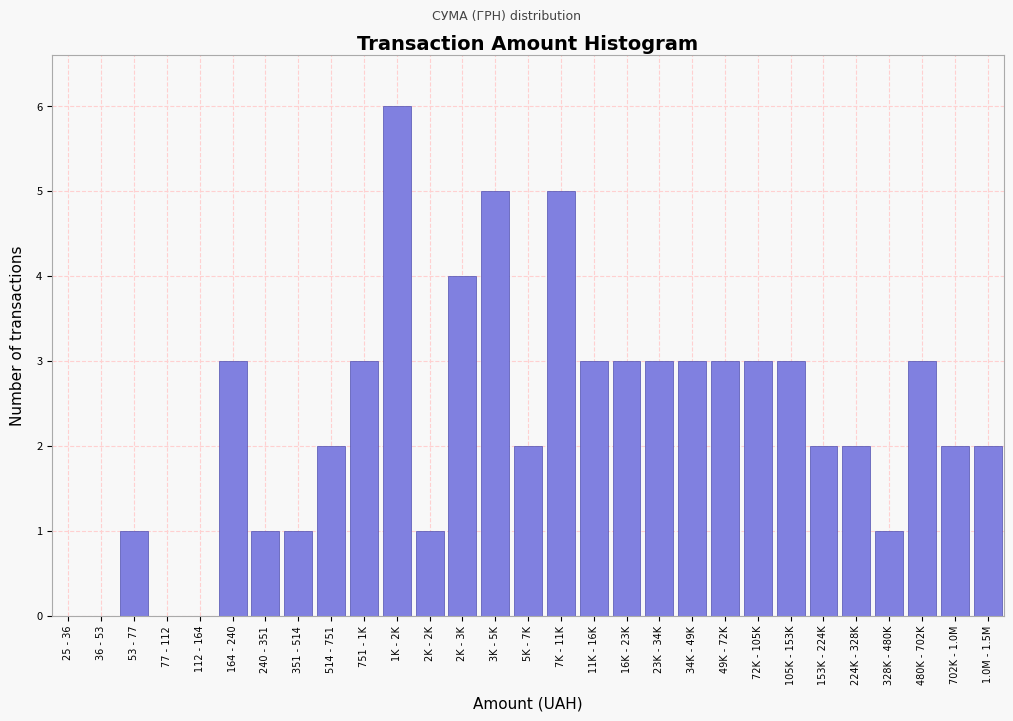

Reading right to left, list all the values displayed in this chart.

1.0M - 1.5M=2	702K - 1.0M=2	480K - 702K=3	328K - 480K=1	224K - 328K=2	153K - 224K=2	105K - 153K=3	72K - 105K=3	49K - 72K=3	34K - 49K=3	23K - 34K=3	16K - 23K=3	11K - 16K=3	7K - 11K=5	5K - 7K=2	3K - 5K=5	2K - 3K=4	2K - 2K=1	1K - 2K=6	751 - 1K=3	514 - 751=2	351 - 514=1	240 - 351=1	164 - 240=3	112 - 164=0	77 - 112=0	53 - 77=1	36 - 53=0	25 - 36=0